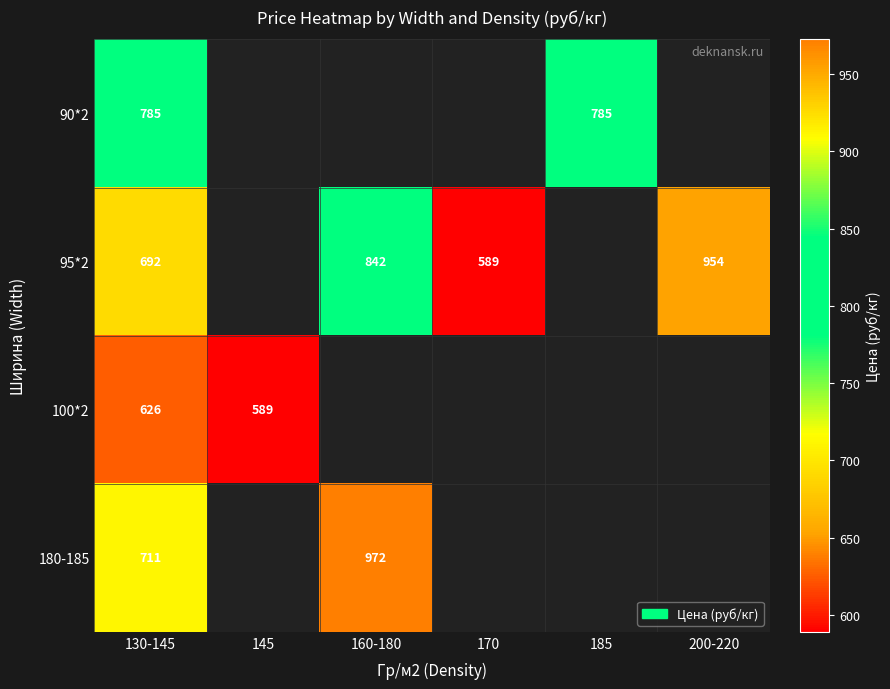

The 180-185 series shows 479.3 at 160-180. True or false?

False